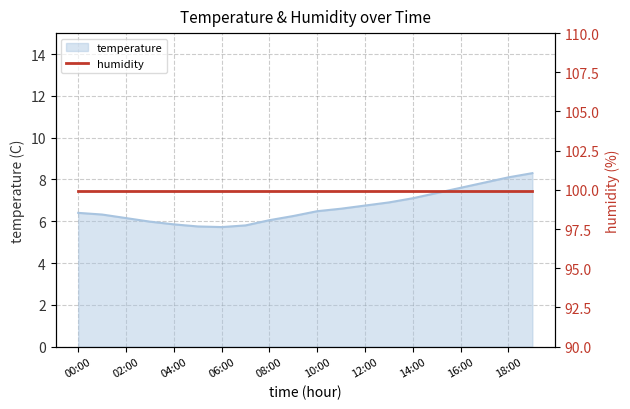

How many lines are shown in the chart?

1